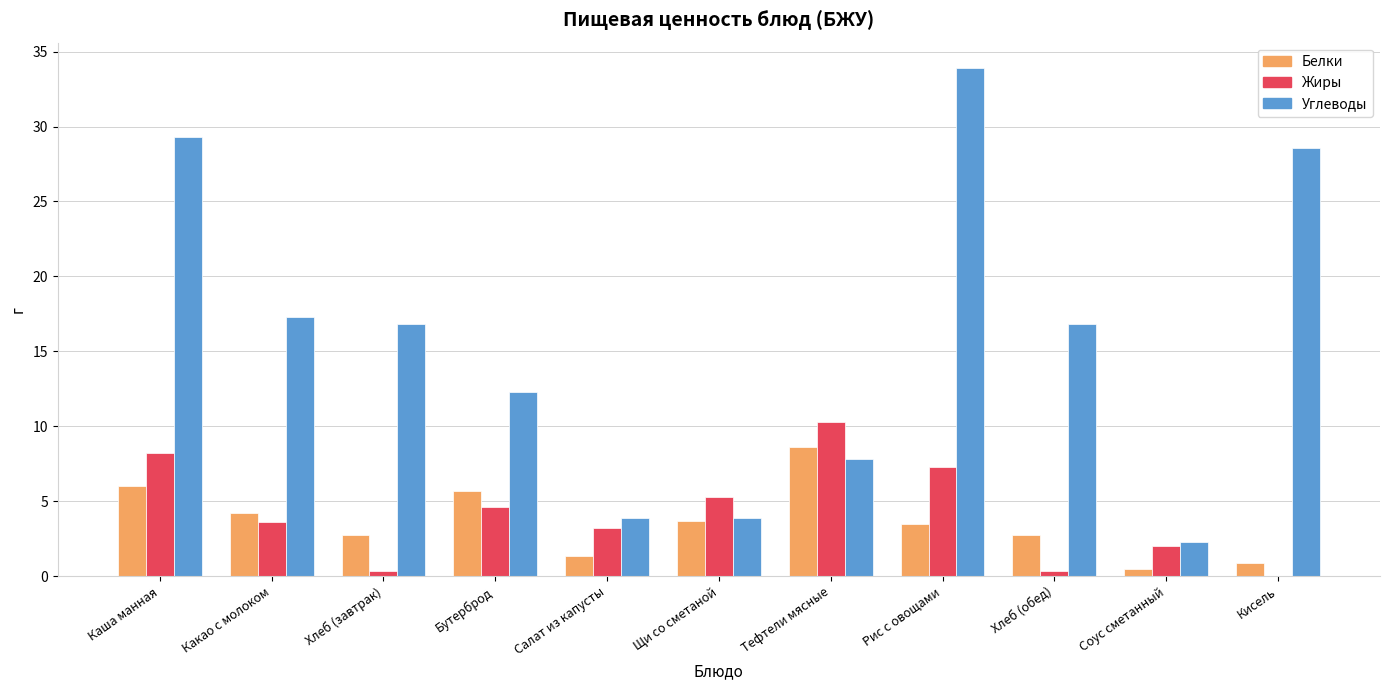

Which series changed the most between Хлеб (завтрак) and Щи со сметаной?

Углеводы